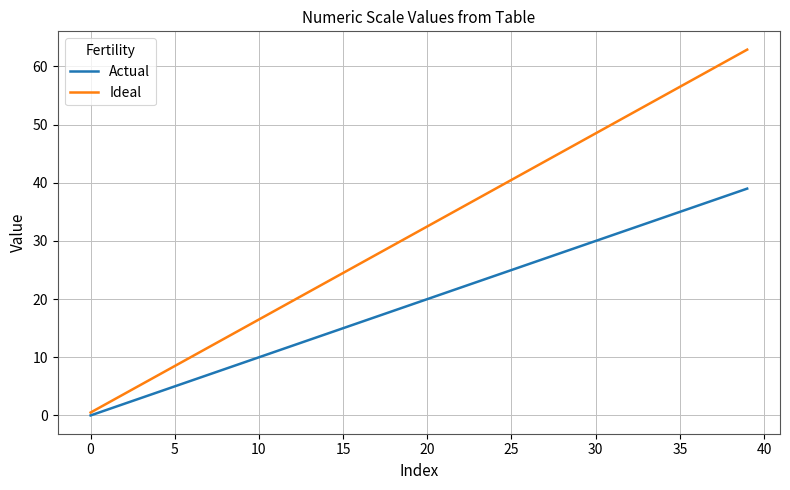

What is the highest value of the Actual series?

39.0